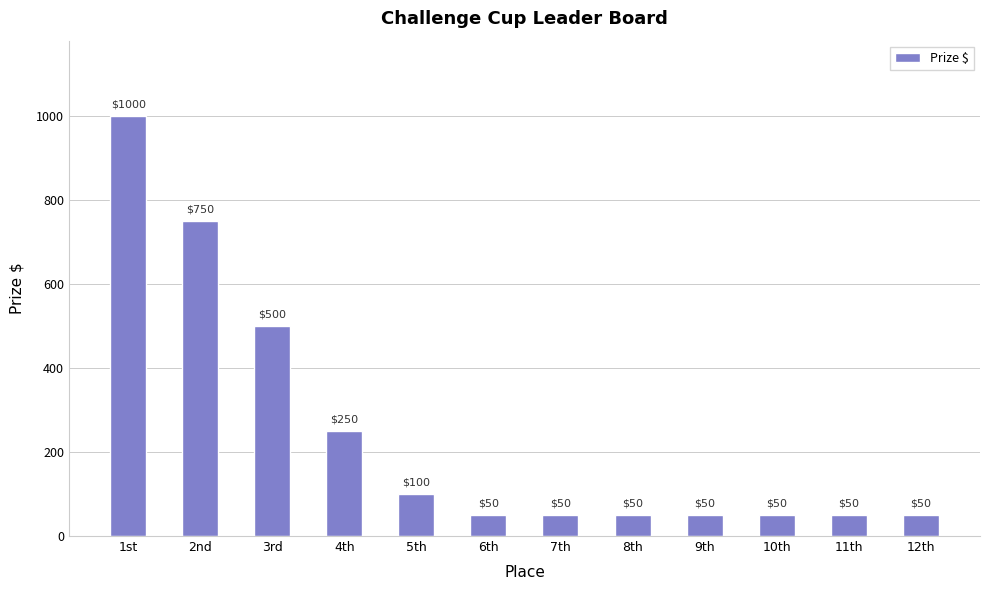

Reading left to right, list all the values displayed in this chart.

1st=1000	2nd=750	3rd=500	4th=250	5th=100	6th=50	7th=50	8th=50	9th=50	10th=50	11th=50	12th=50